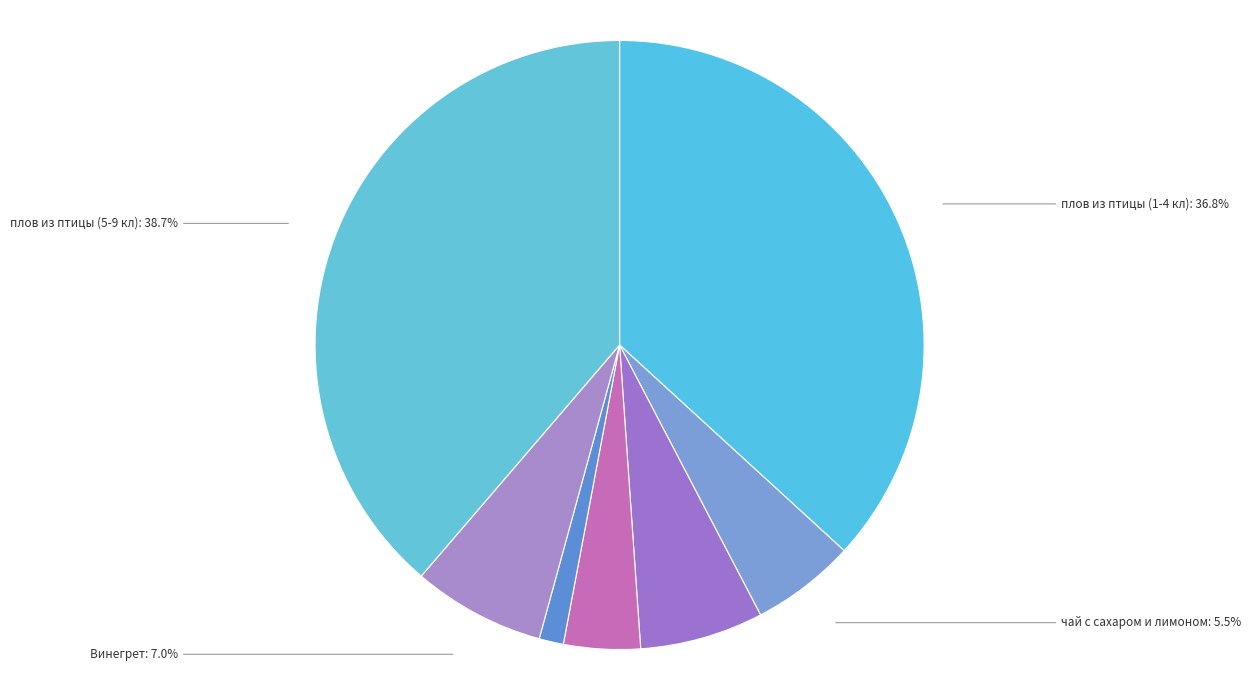

To the nearest percent, what percentage of the pie is плов из птицы (5-9 кл)?

39%